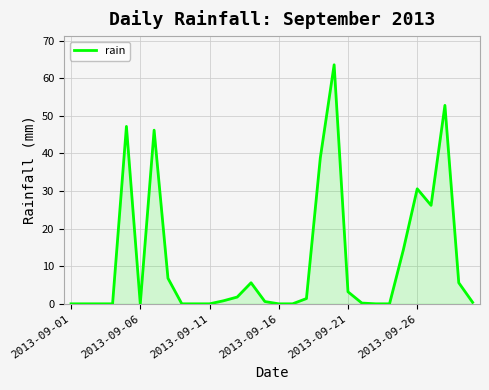

What is the average value?

11.5